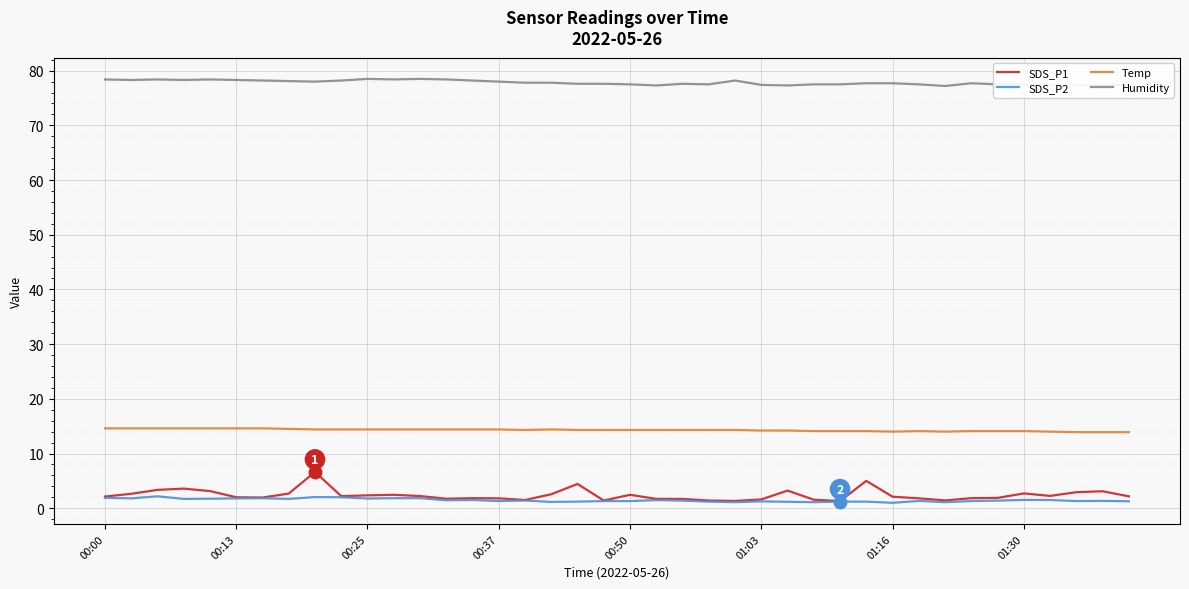

True or false: Humidity and Temp intersect in this chart.

False